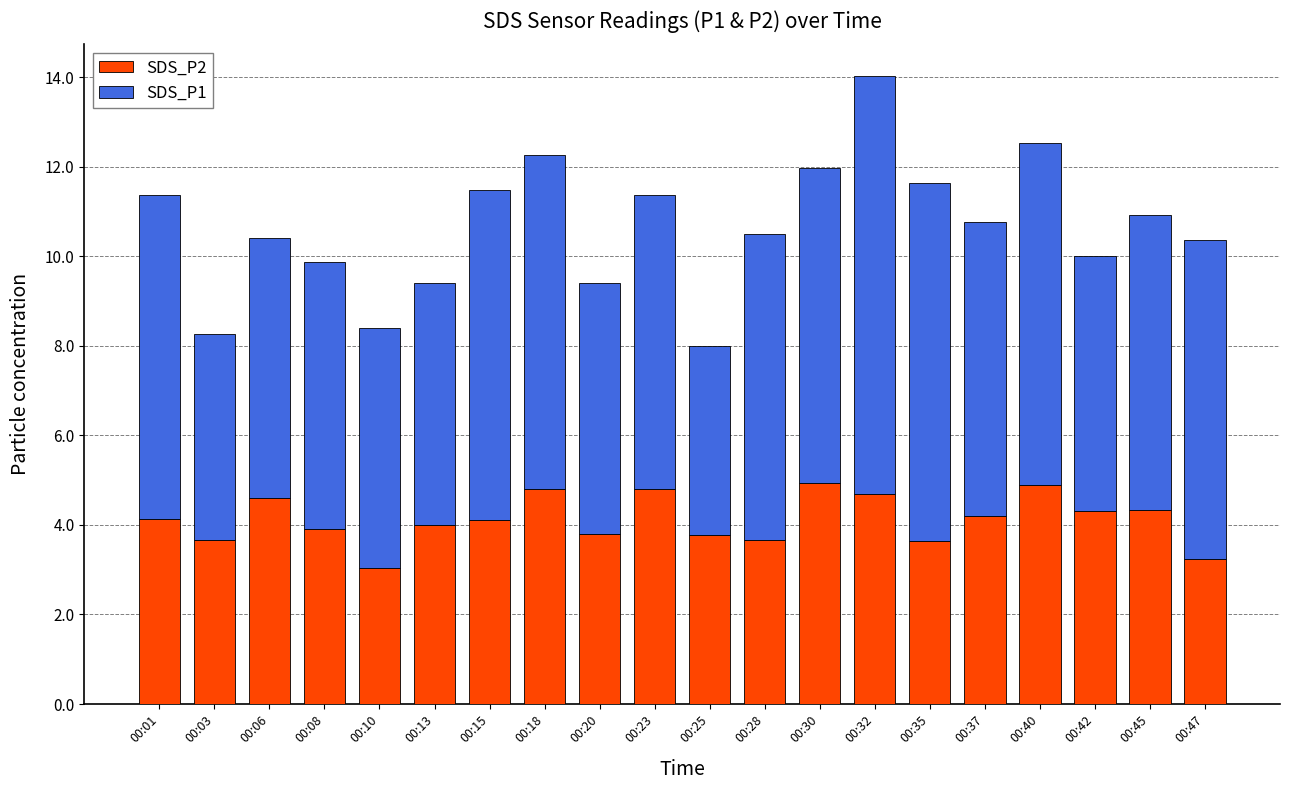

What is the lowest value of the SDS_P2 series?

3.0